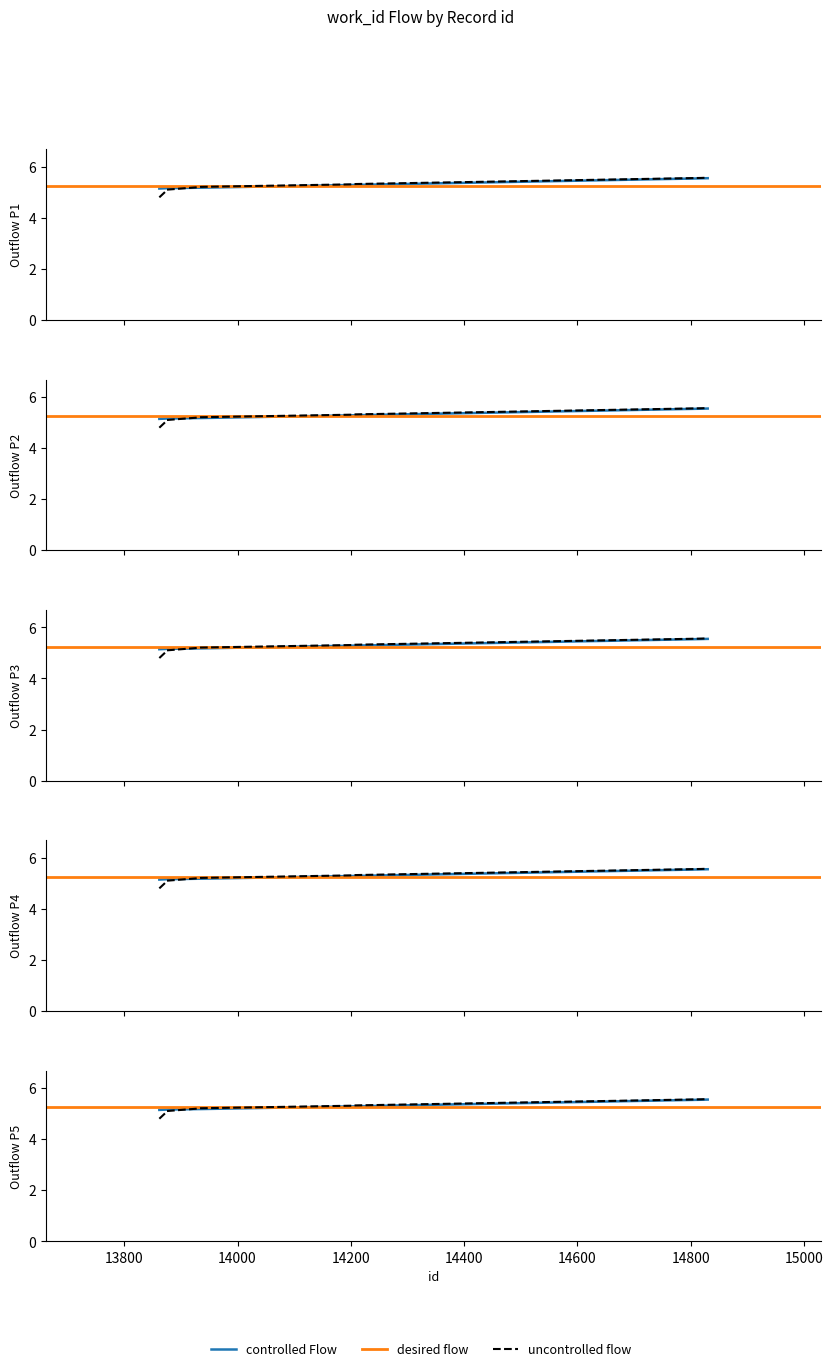

Between 14400 and 14600, which is larger?

14600